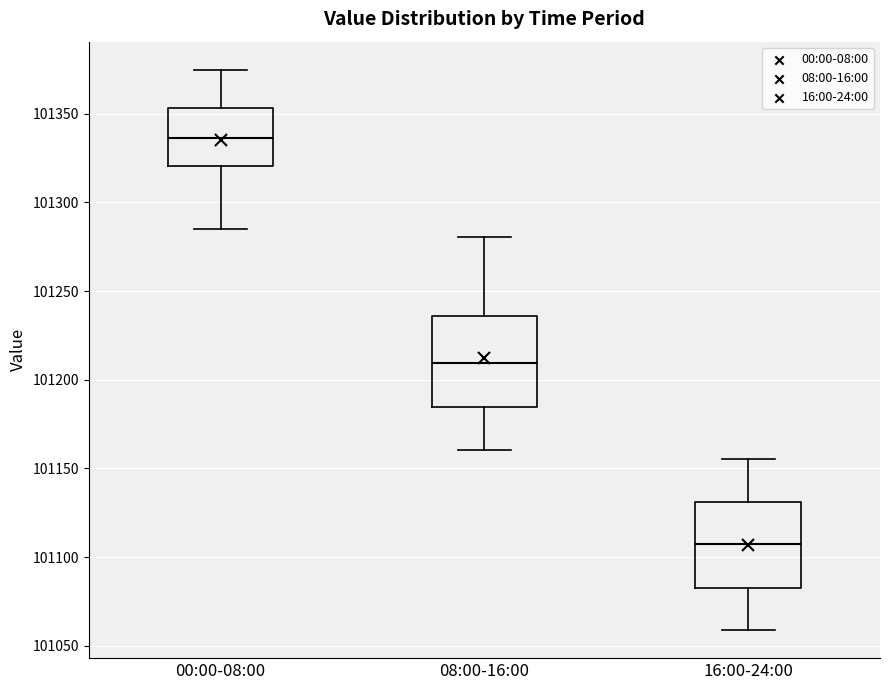

Reading left to right, read every box against the y-axis: the position of its median line, the range the box covers, and the ends of its whiskers. The values are not printed on the chart, so give them approximately, as read against the axis.

00:00-08:00: median 101335, box 101320 to 101355, whiskers 101285 to 101375
08:00-16:00: median 101210, box 101185 to 101235, whiskers 101160 to 101280
16:00-24:00: median 101105, box 101080 to 101130, whiskers 101060 to 101155